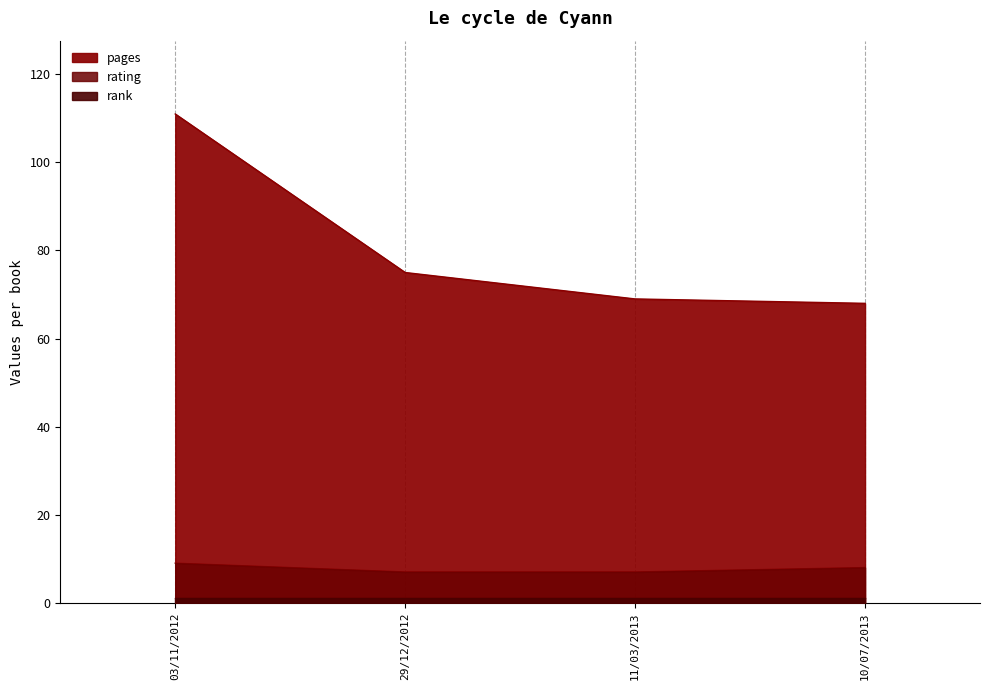

True or false: rank has more than 1 interior local peaks.

False